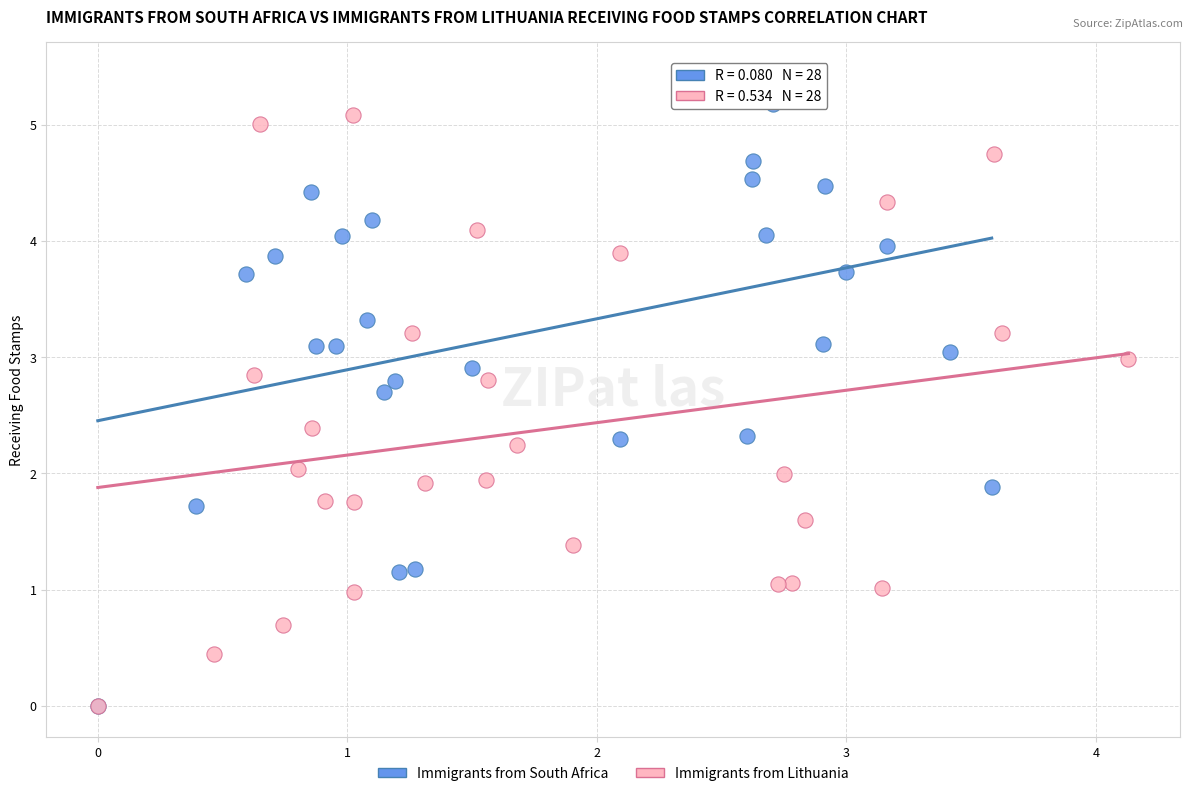

Which series contains the highest Y value?

Immigrants from South Africa